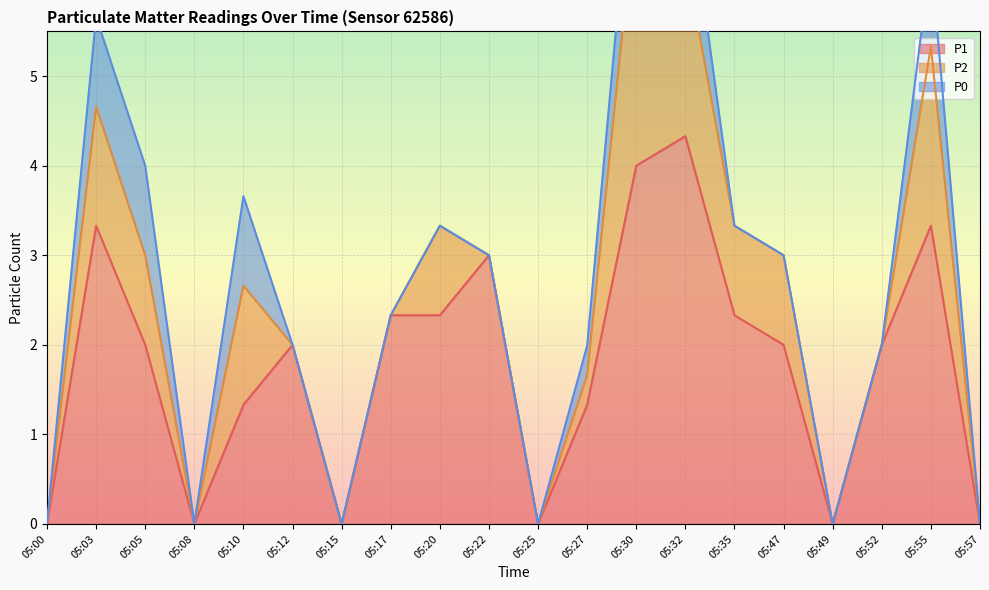

What is the highest value of the P1 series?

4.3